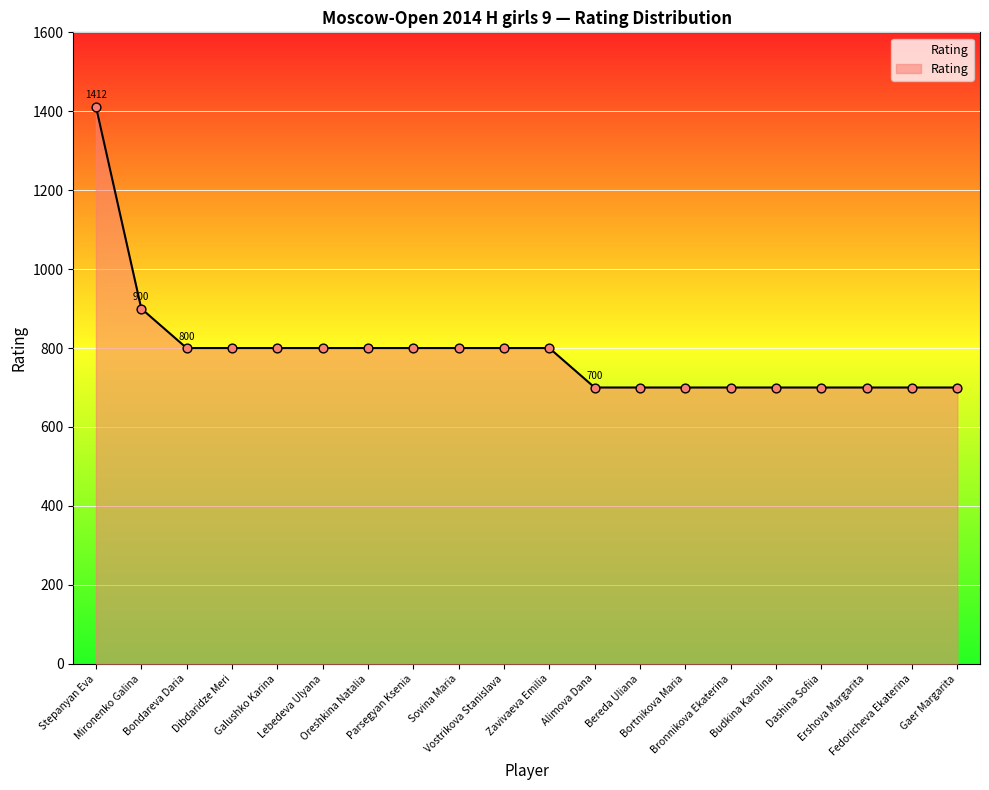

What is the change in value from Stepanyan Eva to Bondareva Daria?

-612